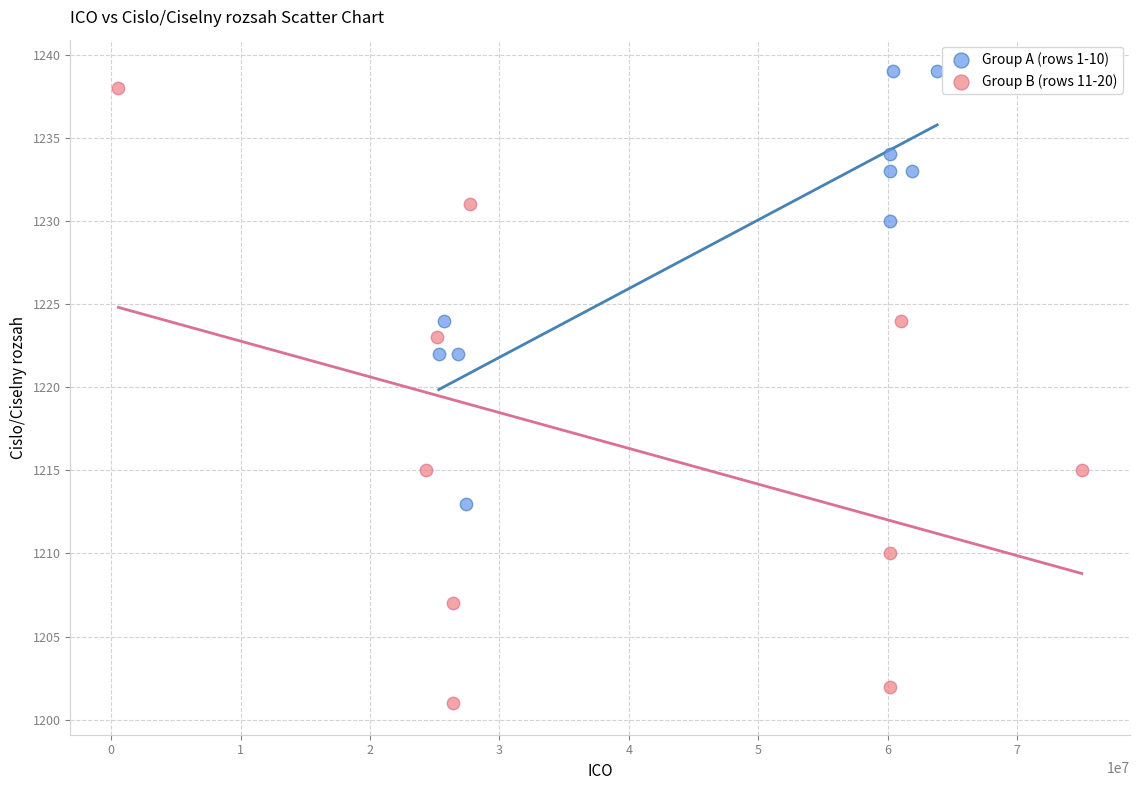

Which series reaches the minimum Y coordinate?

Group B (rows 11-20)